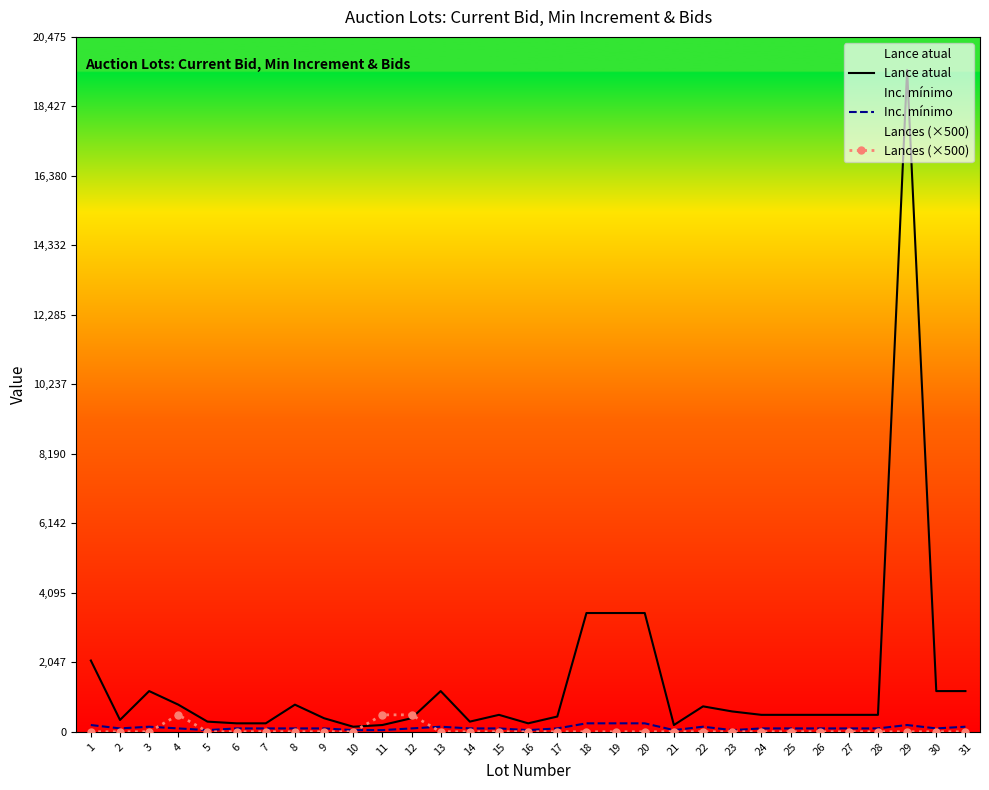

Reading left to right, what are all the values shown in this chart?

Lance atual: 2100	350	1200	800	300	250	250	800	400	150	200	400	1200	300	500	250	450	3500	3500	3500	200	750	600	500	500	500	500	500	19500	1200	1200
Inc. mínimo: 200	100	150	100	50	100	100	100	100	50	50	100	150	100	100	50	100	250	250	250	50	150	50	100	100	100	100	100	200	100	150
Lances (×500): 0	0	0	500	0	0	0	0	0	0	500	500	0	0	0	0	0	0	0	0	0	0	0	0	0	0	0	0	0	0	0